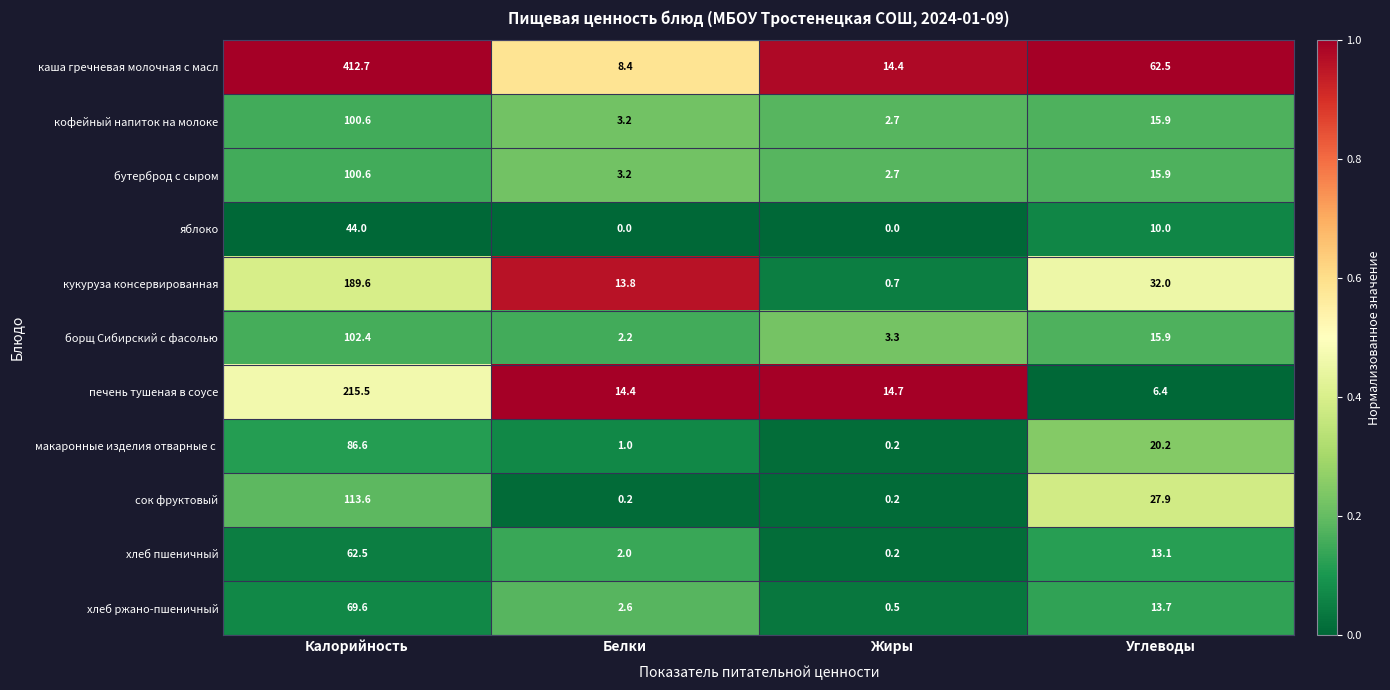

Which category has the lowest value in the каша гречневая молочная с масл series?

Белки